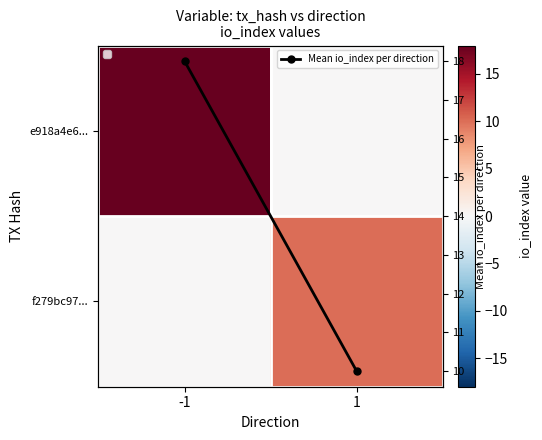

At how many categories does at least one series exceed 7?

2